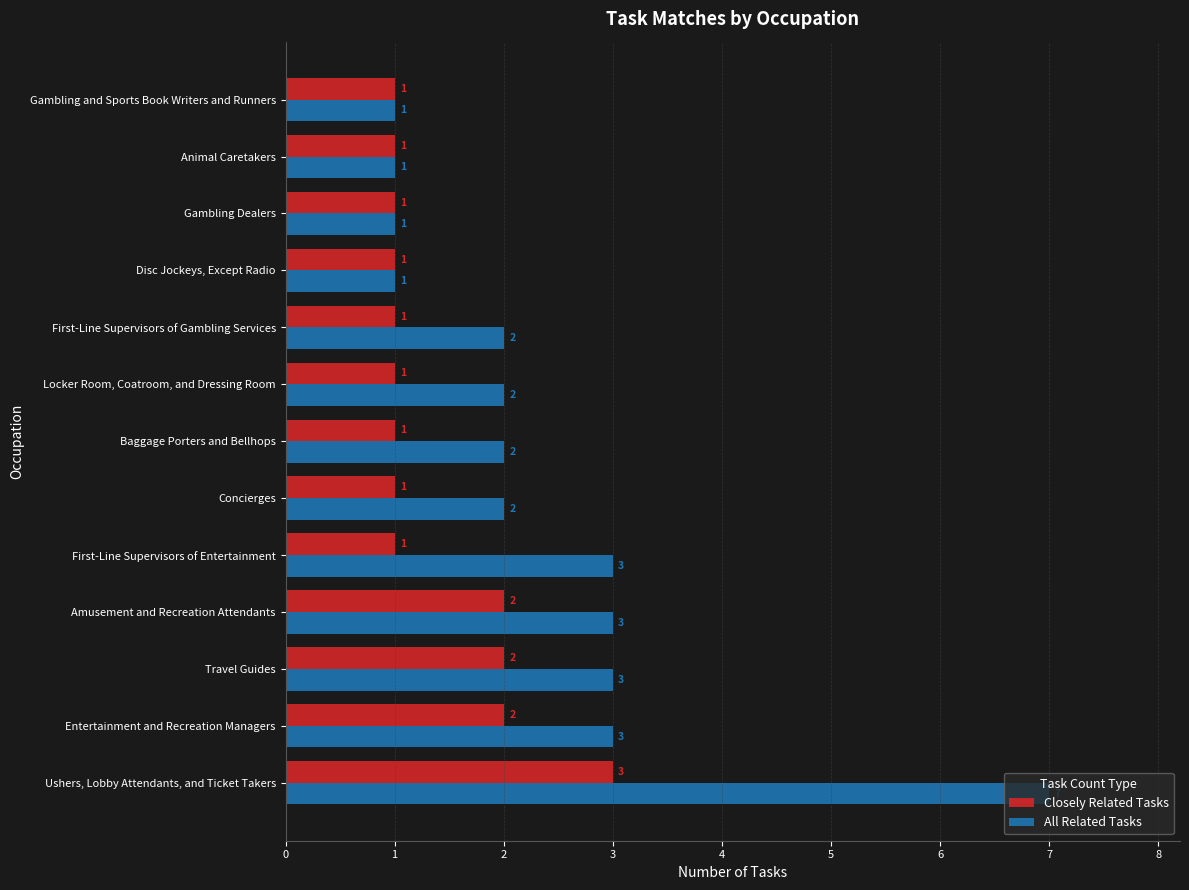

Count the Closely Related Tasks values in the range 1 to 2.

12